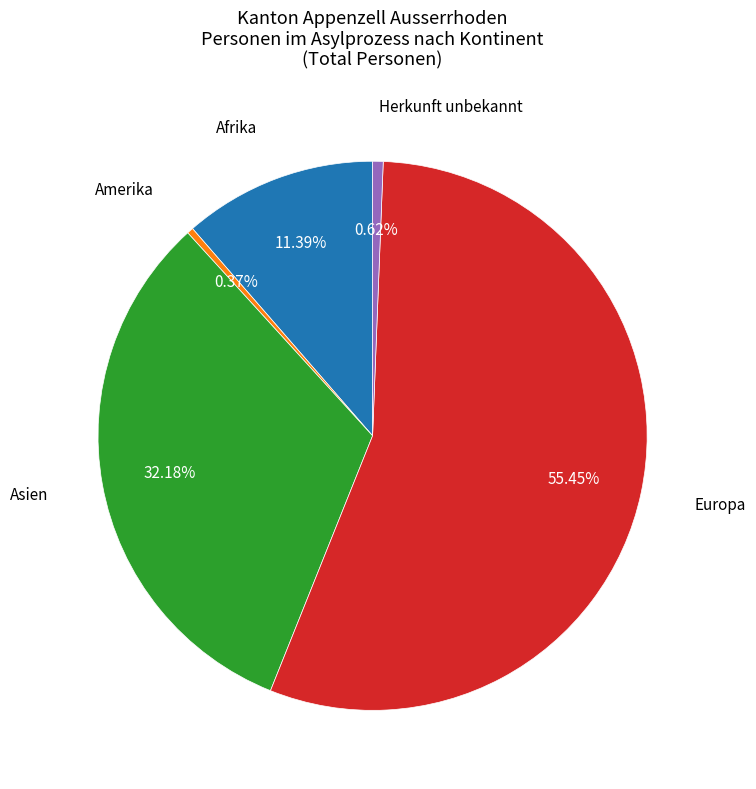

Does any single category account for the majority?

Yes